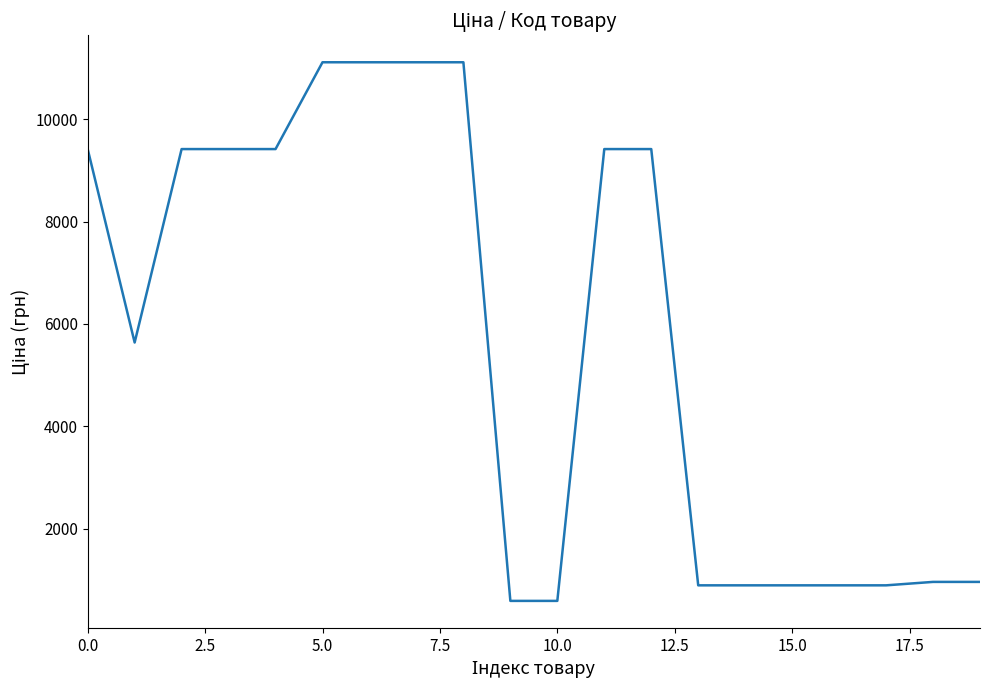

What is the difference between the maximum and minimum values?

10527.6